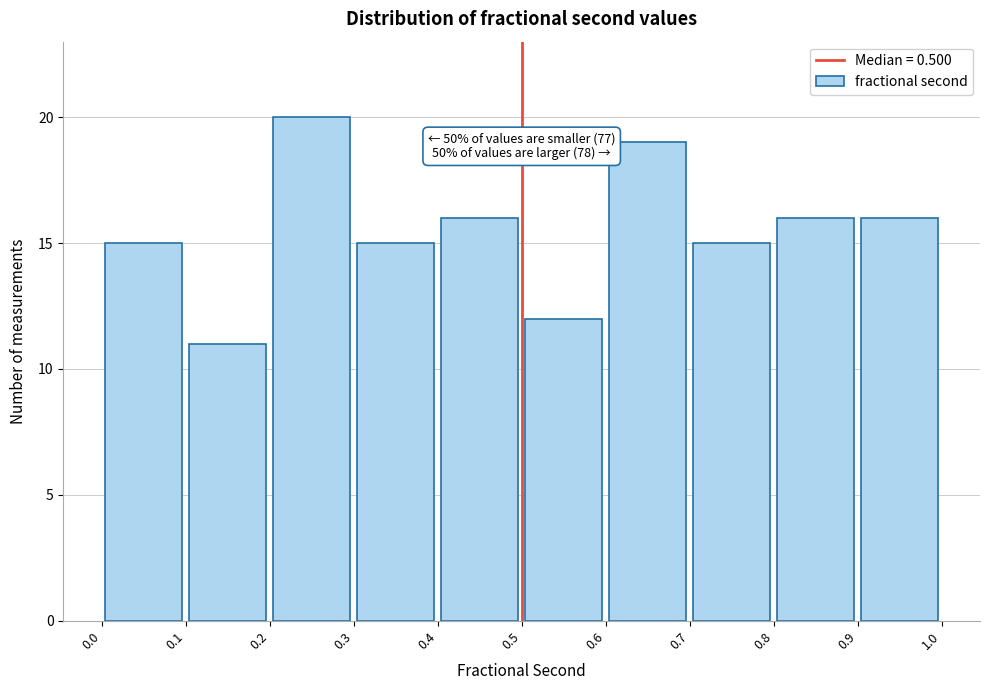

Over which range of the x-axis is the bar tallest?

0.2 to 0.3